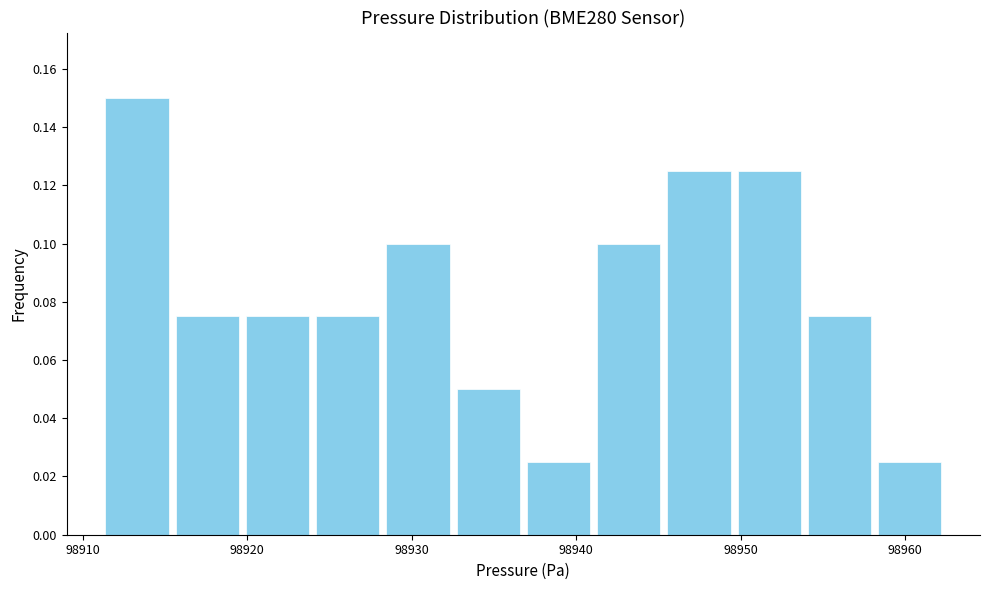

Reading left to right, list every bar in this chart as the range it spans on the x-axis followed by its height. Neither the bar edges nor the heights are printed on the chart, so give them approximately, as read against the axes.

98911 to 98915: 0.150
98915 to 98920: 0.076
98920 to 98924: 0.076
98924 to 98928: 0.076
98928 to 98933: 0.100
98933 to 98937: 0.050
98937 to 98941: 0.026
98941 to 98945: 0.100
98945 to 98950: 0.126
98950 to 98954: 0.126
98954 to 98958: 0.076
98958 to 98962: 0.026